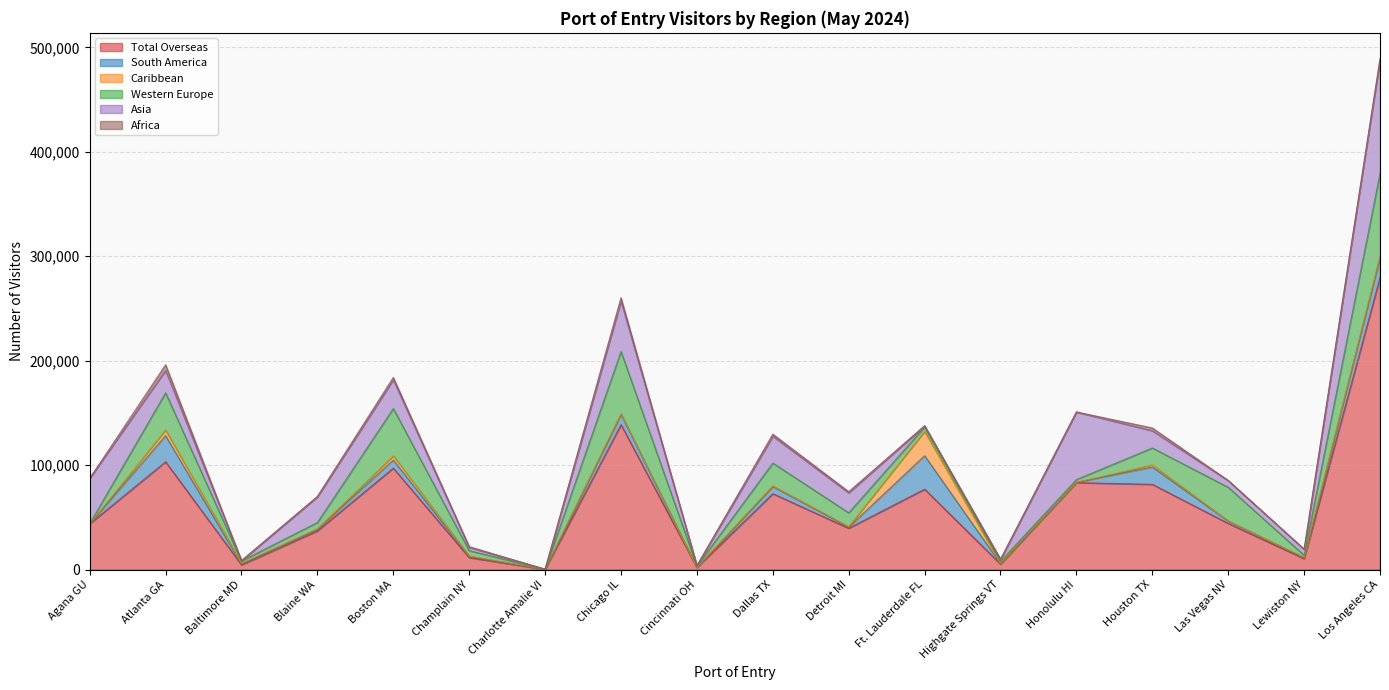

The value of Western Europe at Agana GU is 175. True or false?

True